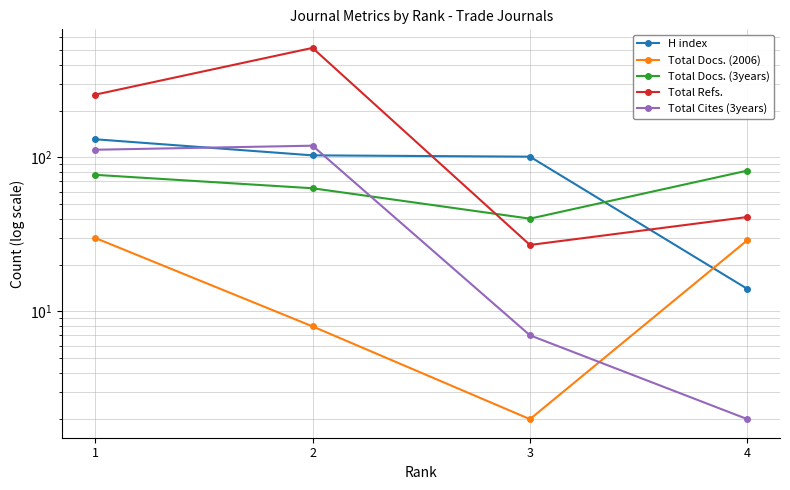

Where is the first local maximum for Total Refs.?

2